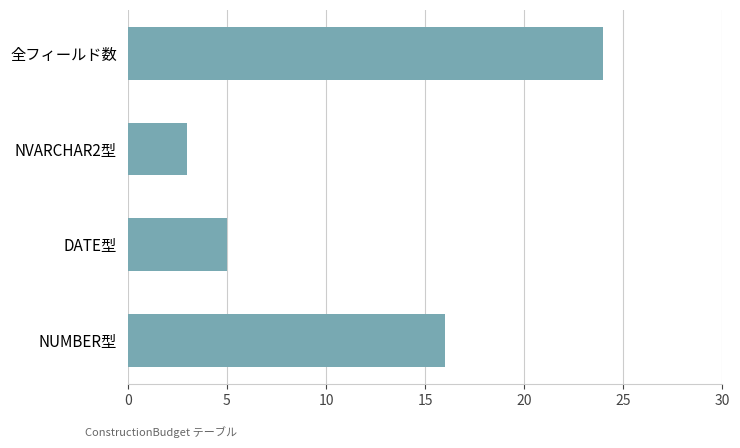

Approximately how many times larger is the value at NVARCHAR2型 compared to DATE型?

0.6